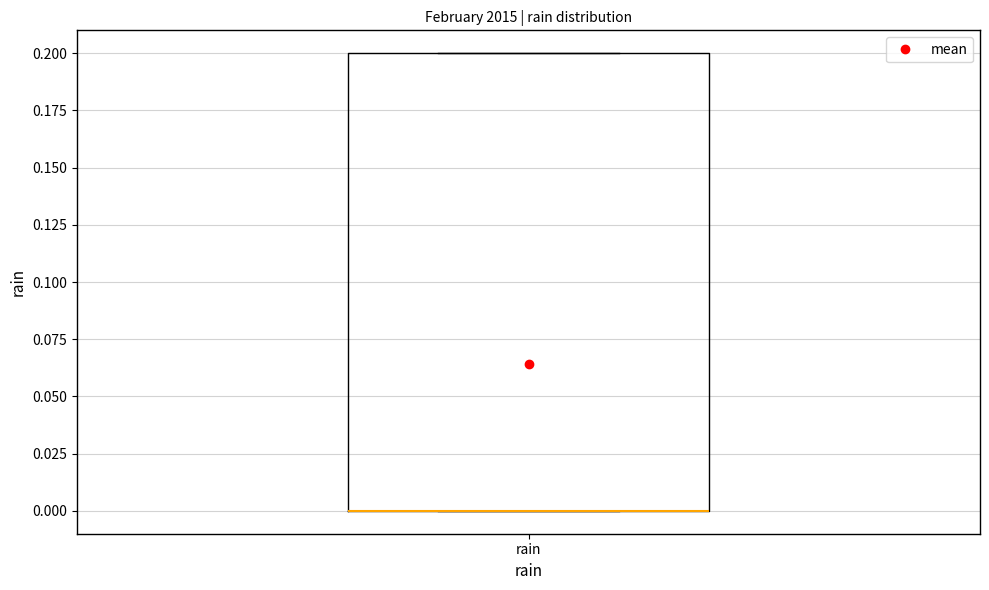

Read this box plot against the y-axis: the position of the median line, the range covered by the box, and the ends of both whiskers. The values are not printed on the chart, so give them approximately, as read against the axis.

median 0.0 (drawn on the box's lower edge), box 0.0 to 0.2, whiskers 0.0 to 0.2